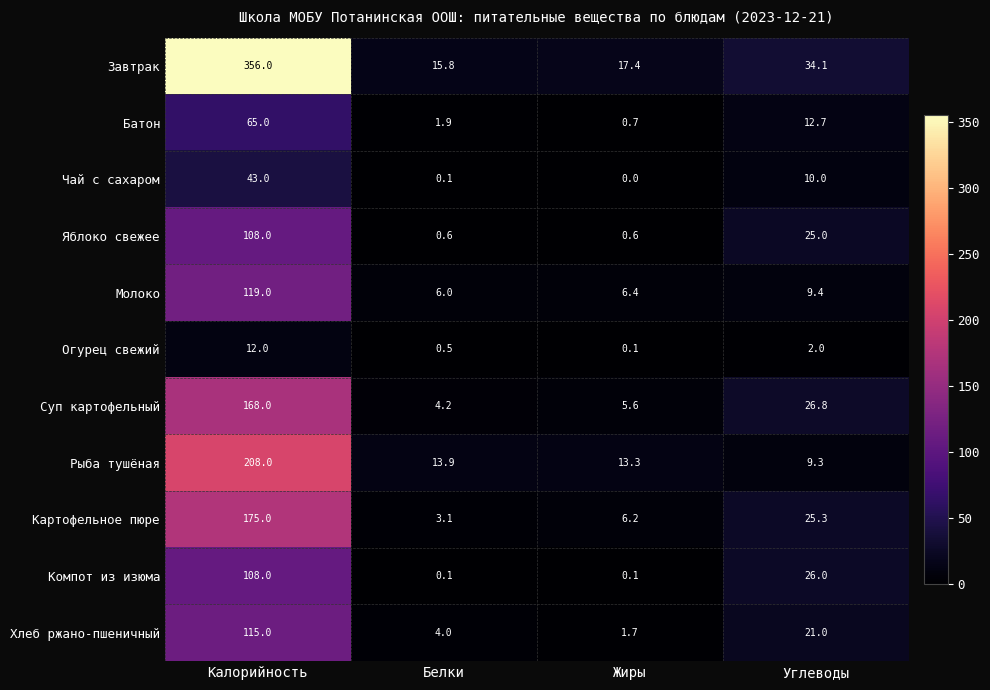

At which label does Огурец свежий reach its peak?

Калорийность